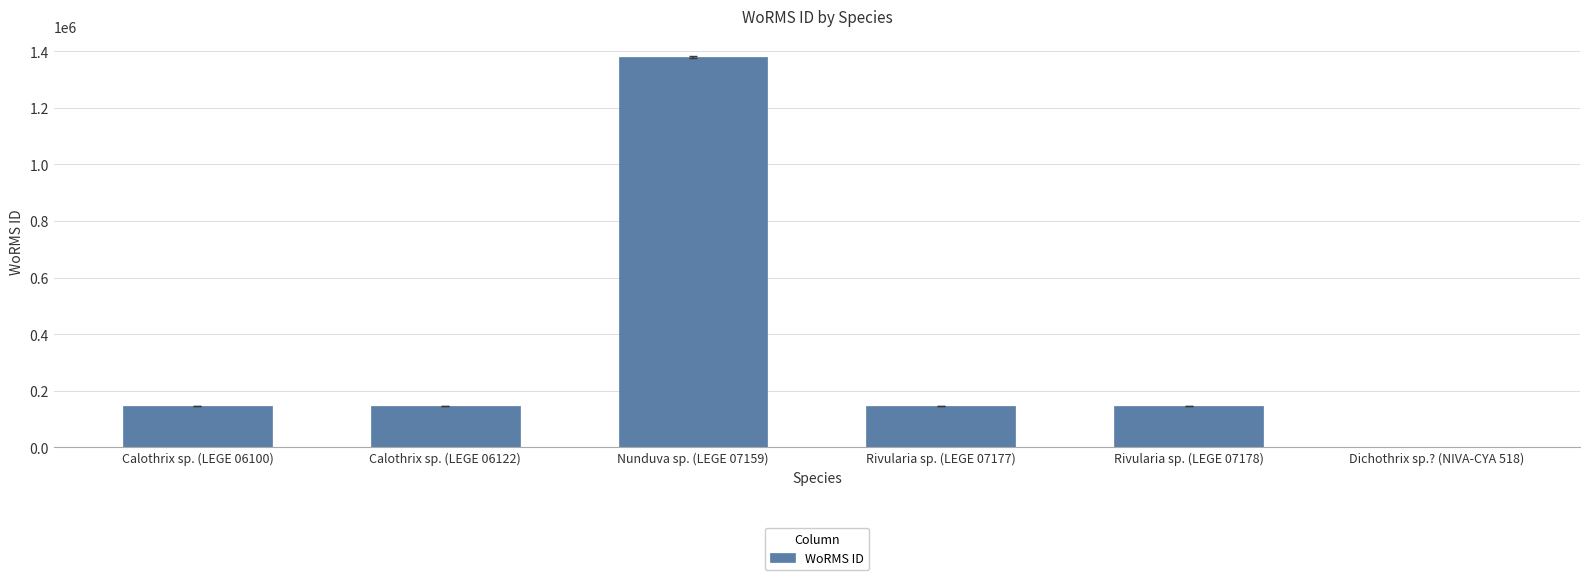

Is it true that the value at Calothrix sp. (LEGE 06122) is 240254?

False